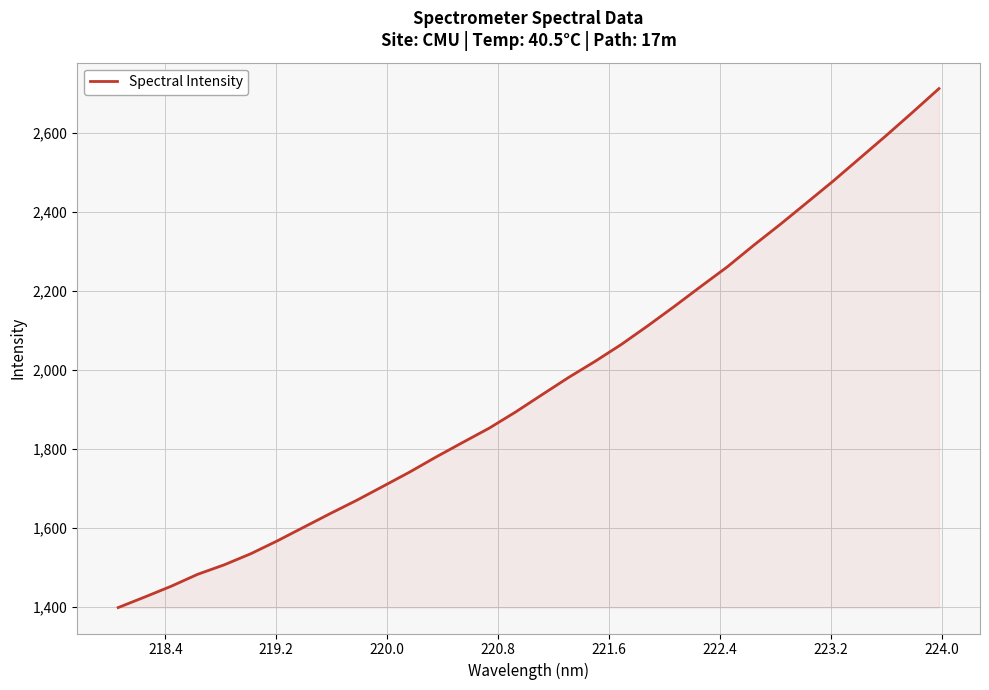

How many lines are shown in the chart?

1